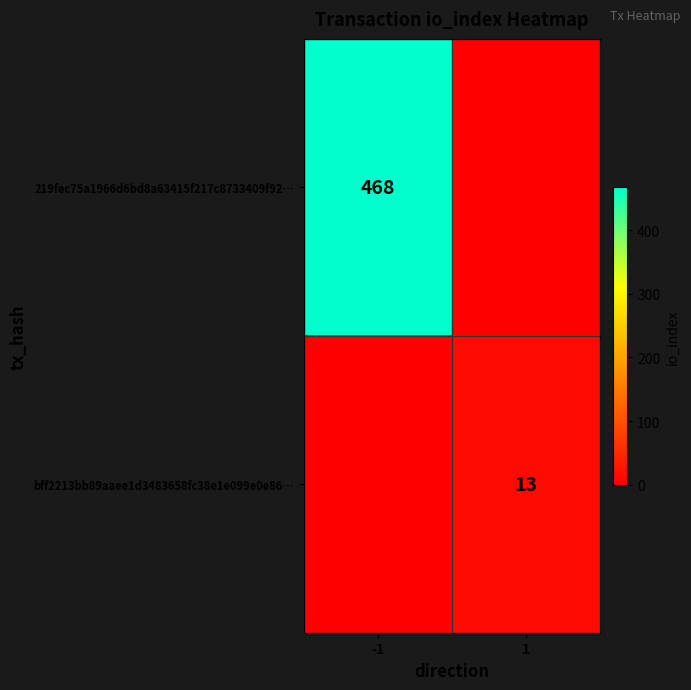

The bff2213bb89aaee1d3483658fc38e1e099e0e86… series shows 13 at 1. True or false?

True